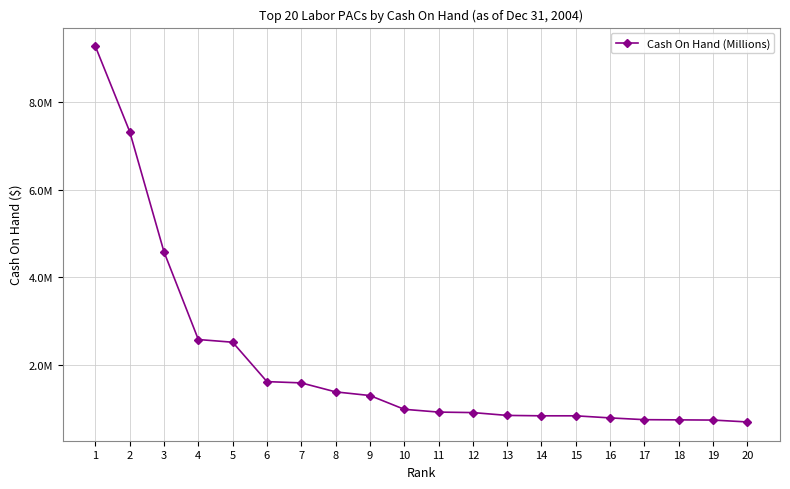

Rank the categories by value from lowest to highest.

20, 19, 18, 17, 16, 15, 14, 13, 12, 11, 10, 9, 8, 7, 6, 5, 4, 3, 2, 1